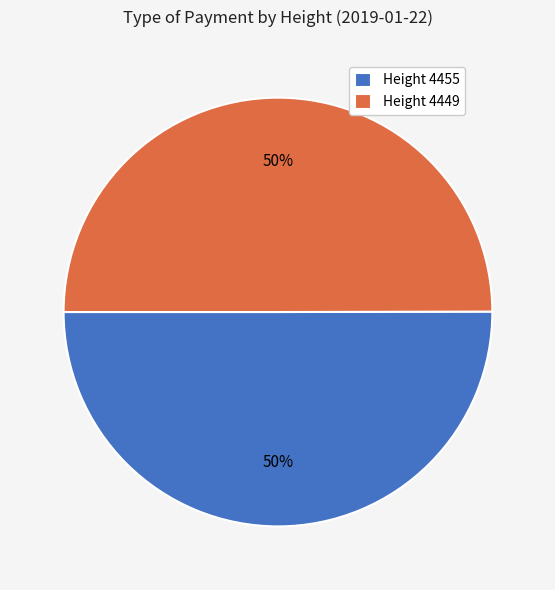

True or false: Height 4455 accounts for 41% of the total.

False